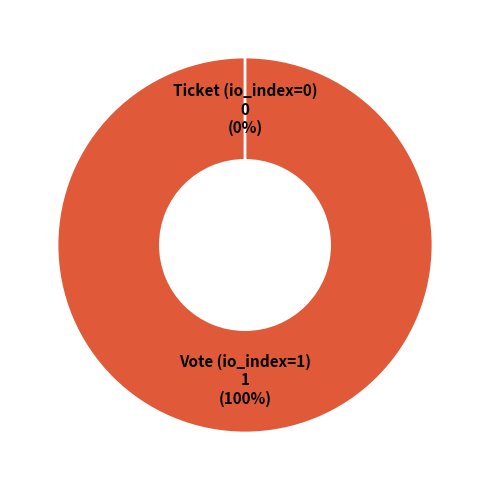

Is the sum of Ticket (io_index=0) and Vote (io_index=1) greater than half?

Yes